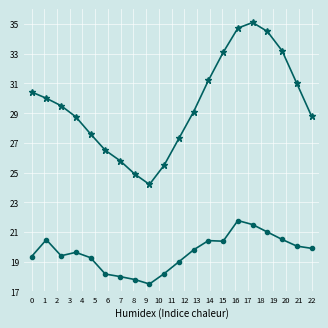

What is the smallest value displayed?

17.5